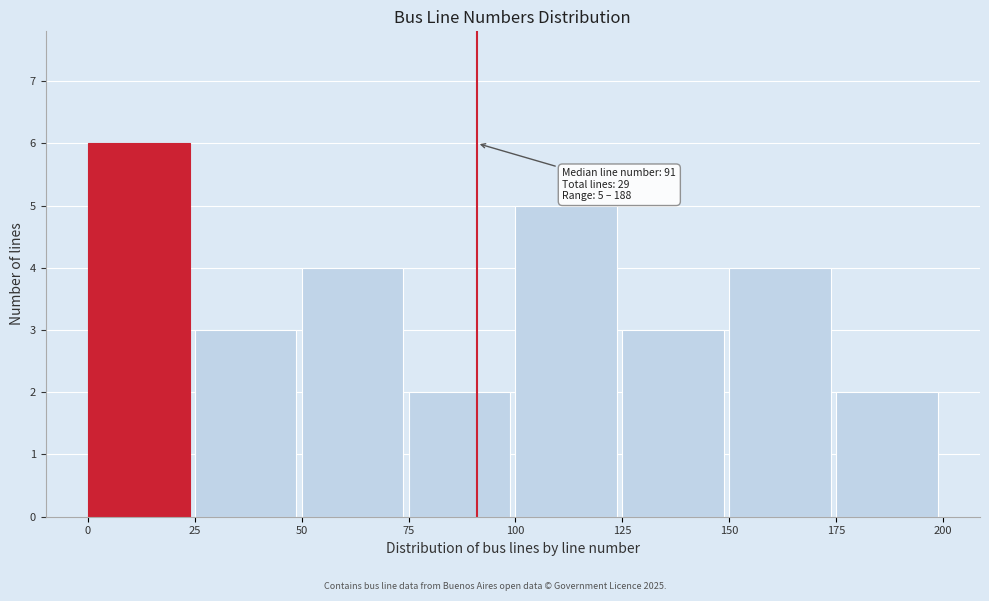

Over which range of the x-axis is the bar tallest?

0 to 25